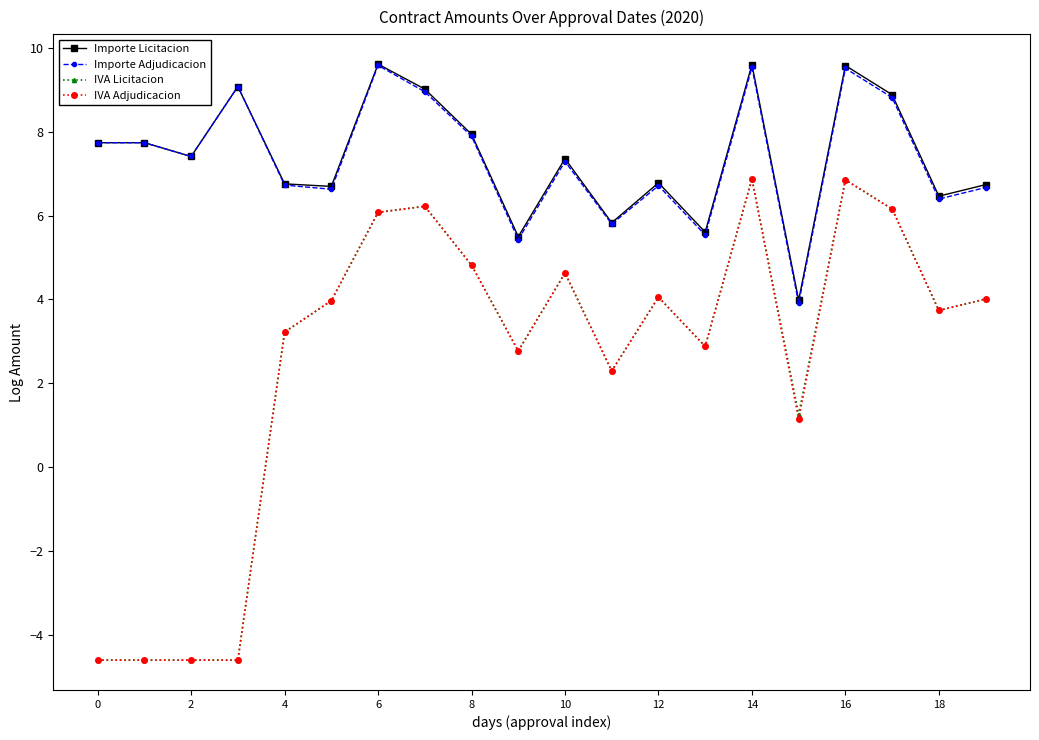

True or false: Importe Adjudicacion has more than 2 interior local peaks.

True